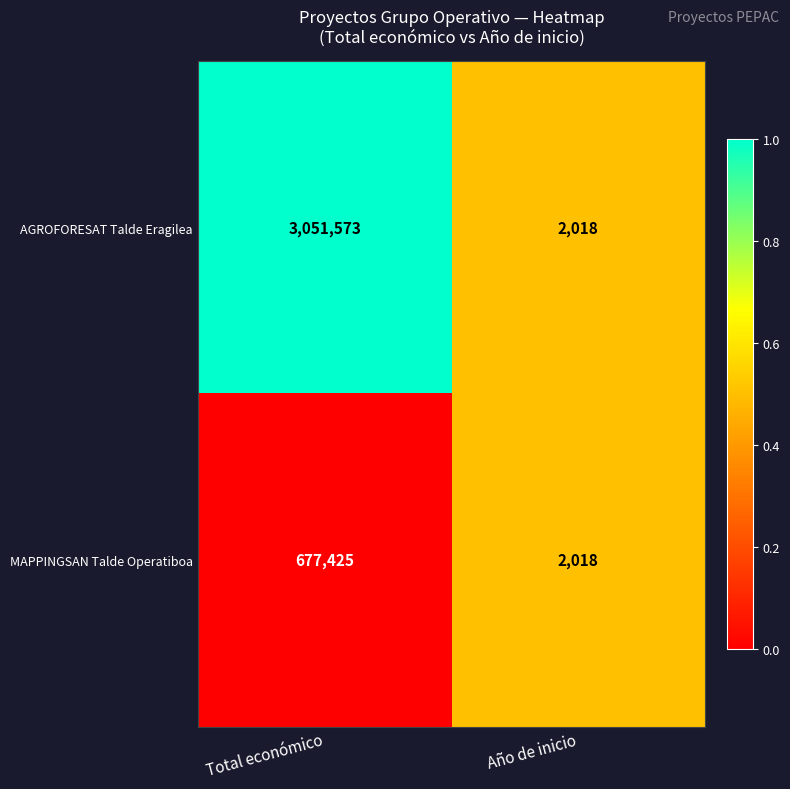

Reading left to right, transcribe all the data shown in this chart.

AGROFORESAT Talde Eragilea: 3051573	2018
MAPPINGSAN Talde Operatiboa: 677425	2018